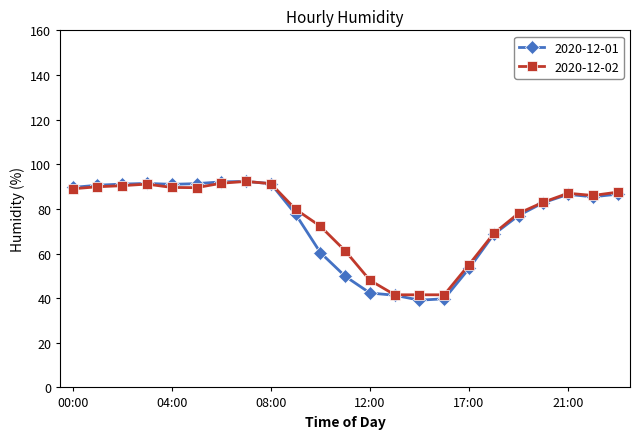

What is the maximum value shown in the chart?

92.3